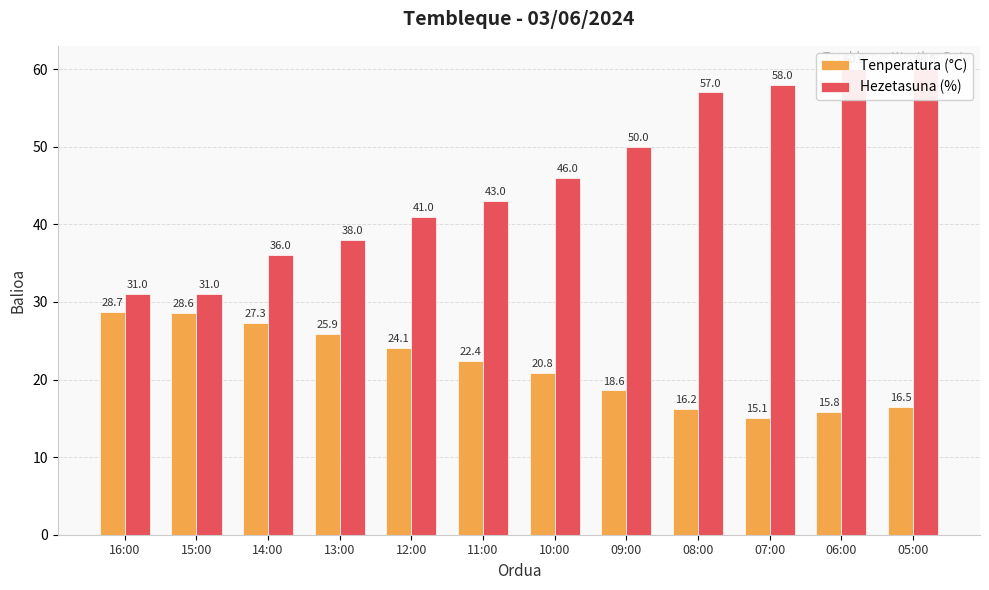

Which series has the largest total across all categories?

Hezetasuna (%)